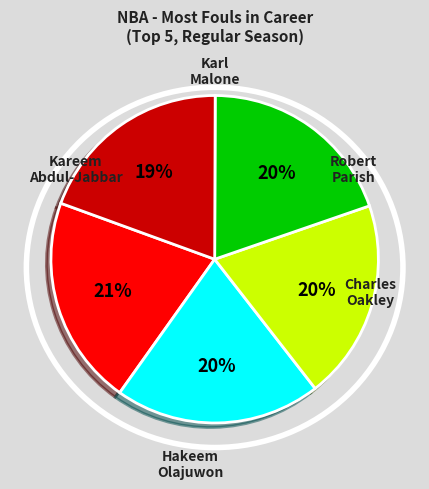

To the nearest percent, what is the average slice percentage?

20%